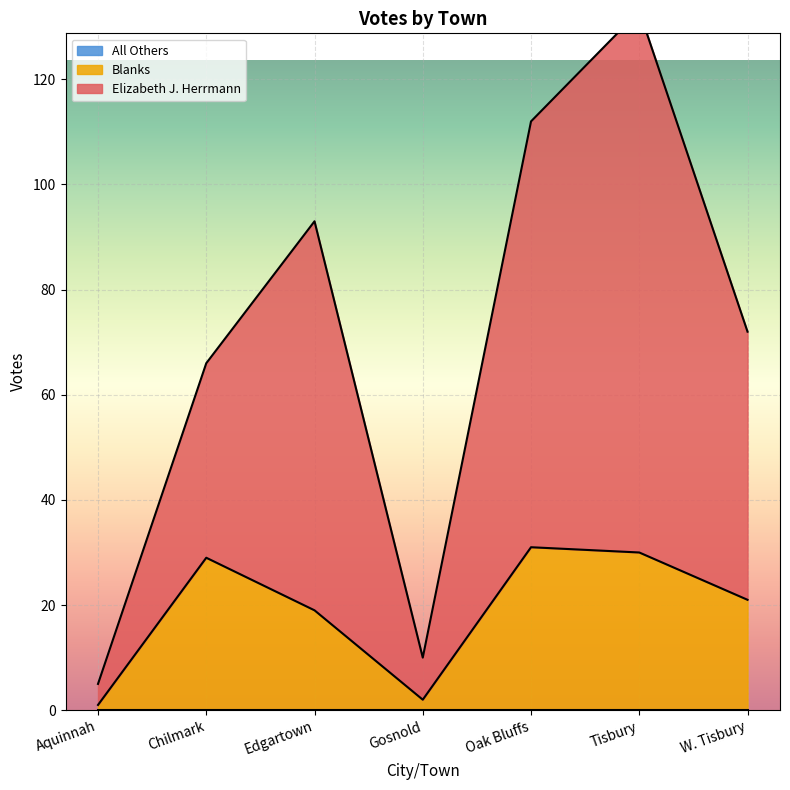

Which label corresponds to the smallest value in the chart?

Aquinnah